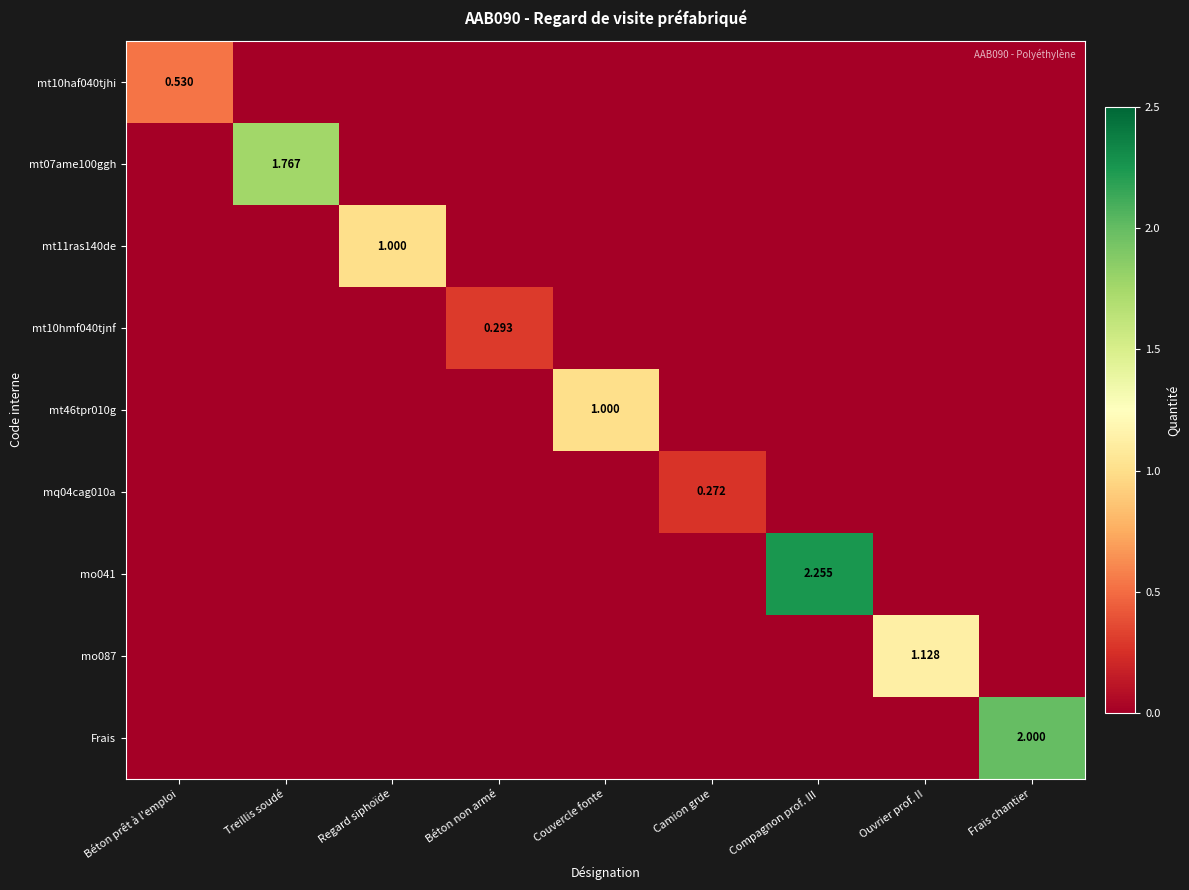

Which category has the lowest value across all series?

Treillis soudé